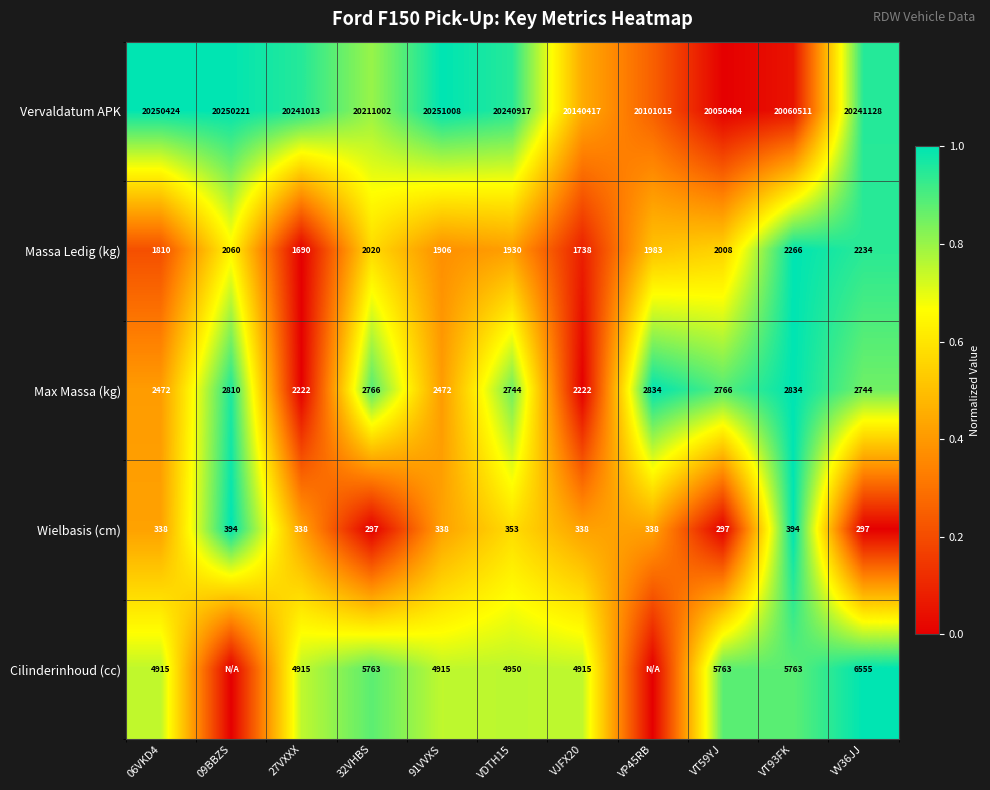

What is the total value across all series at VV36JJ?

20252958